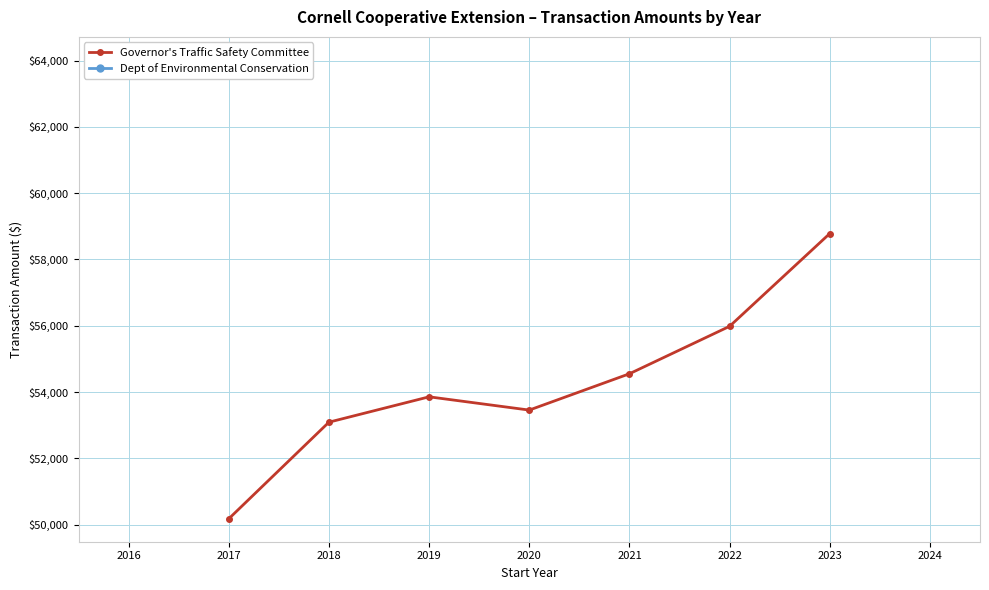

How many interior local peaks does the Governor's Traffic Safety Committee series have?

1